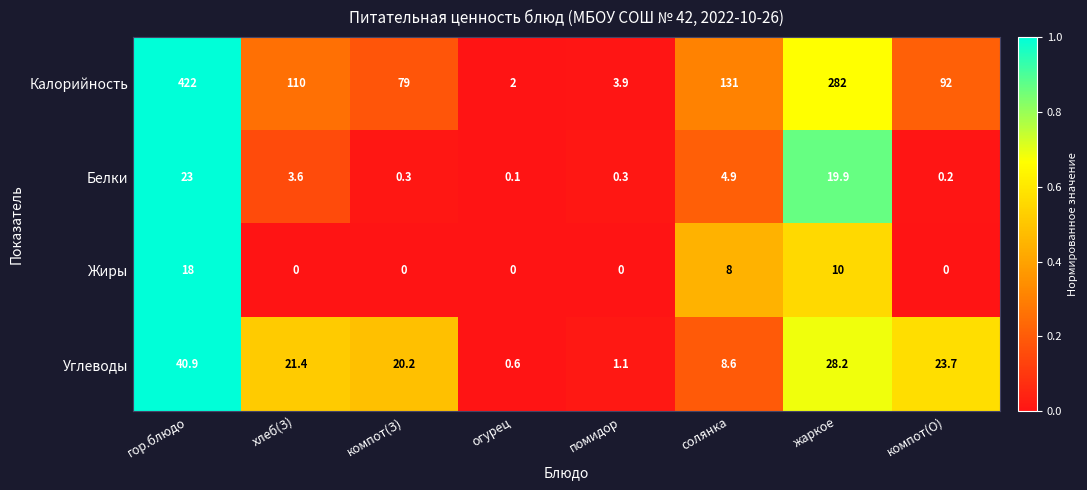

What is the difference between the maximum and second lowest values in the Белки series?

22.8